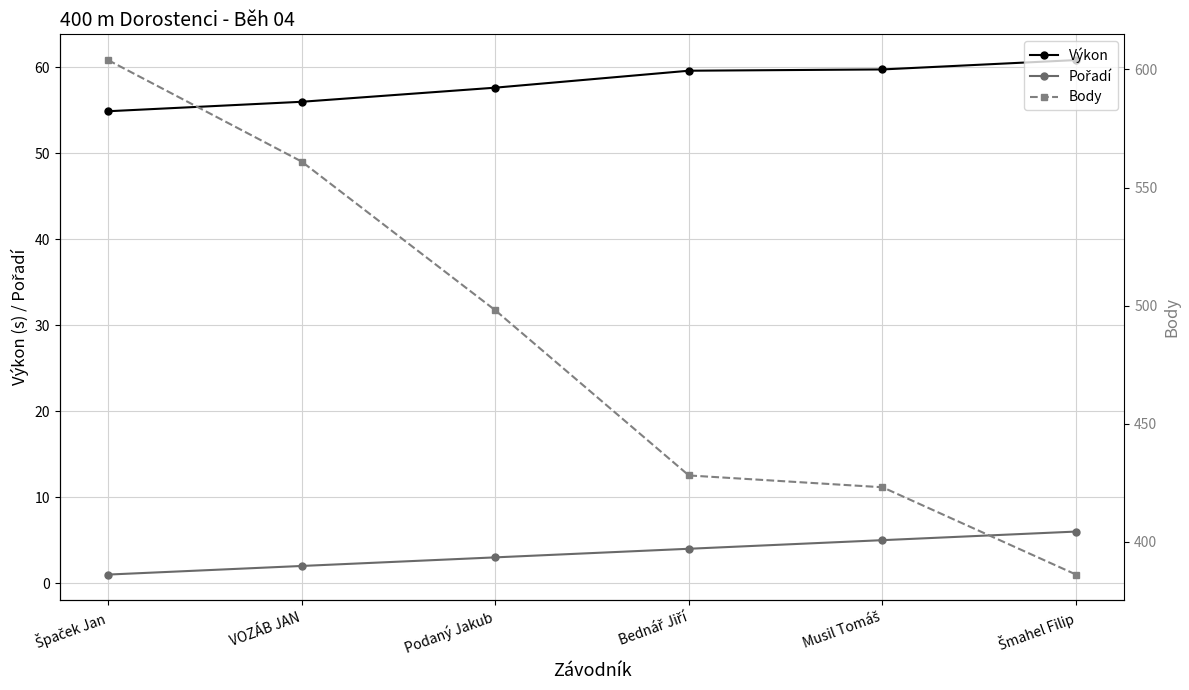

Reading right to left, list all the values displayed in this chart.

Výkon: 60.8	59.7	59.6	57.6	56.0	54.9
Pořadí: 6.0	5.0	4.0	3.0	2.0	1.0
Body: 386.0	423.0	428.0	498.0	561.0	604.0